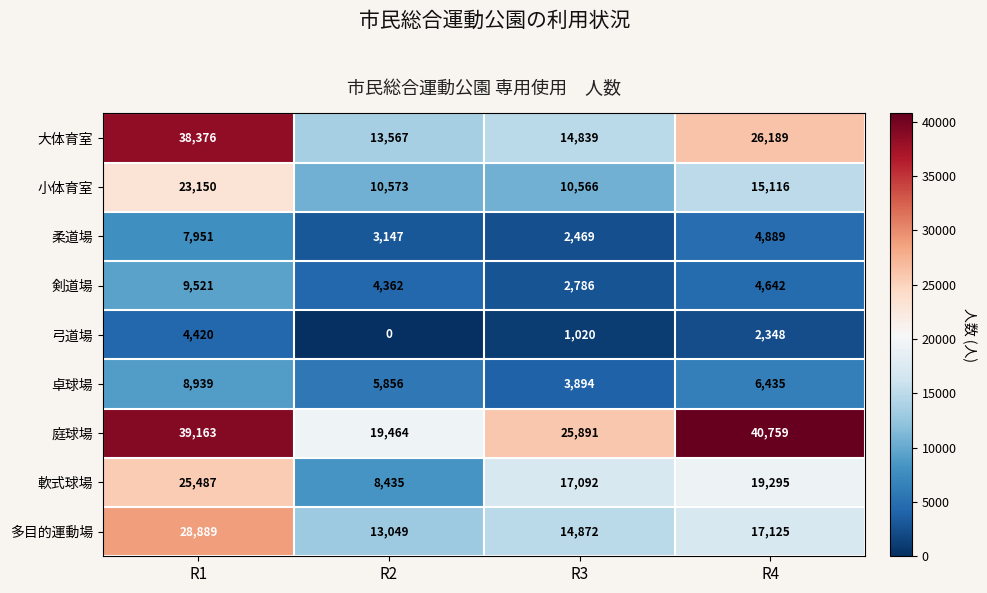

What is the greatest value displayed?

40759